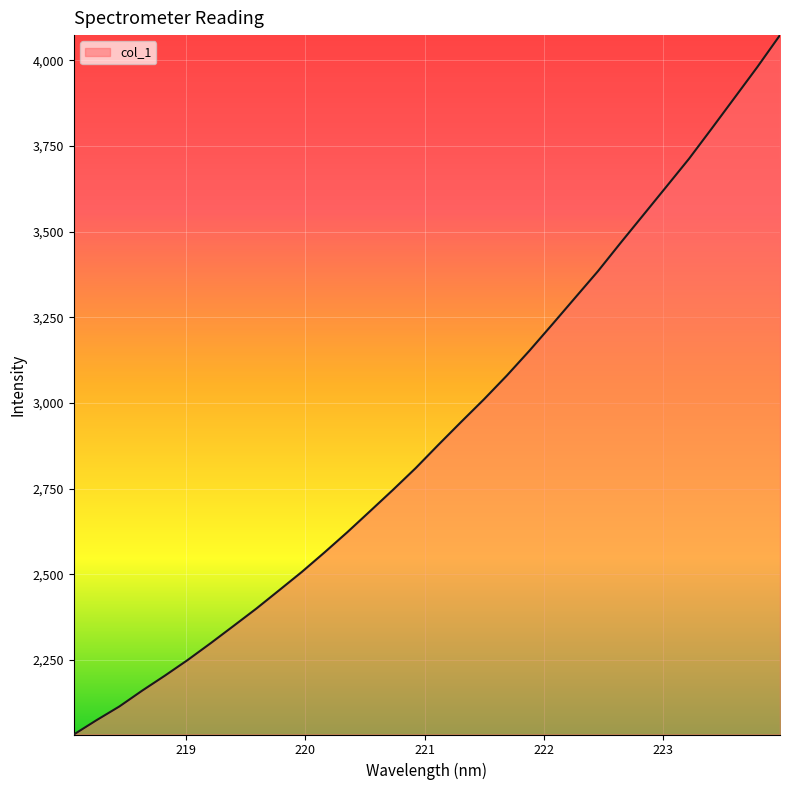

What is the minimum value shown in the chart?

2033.0